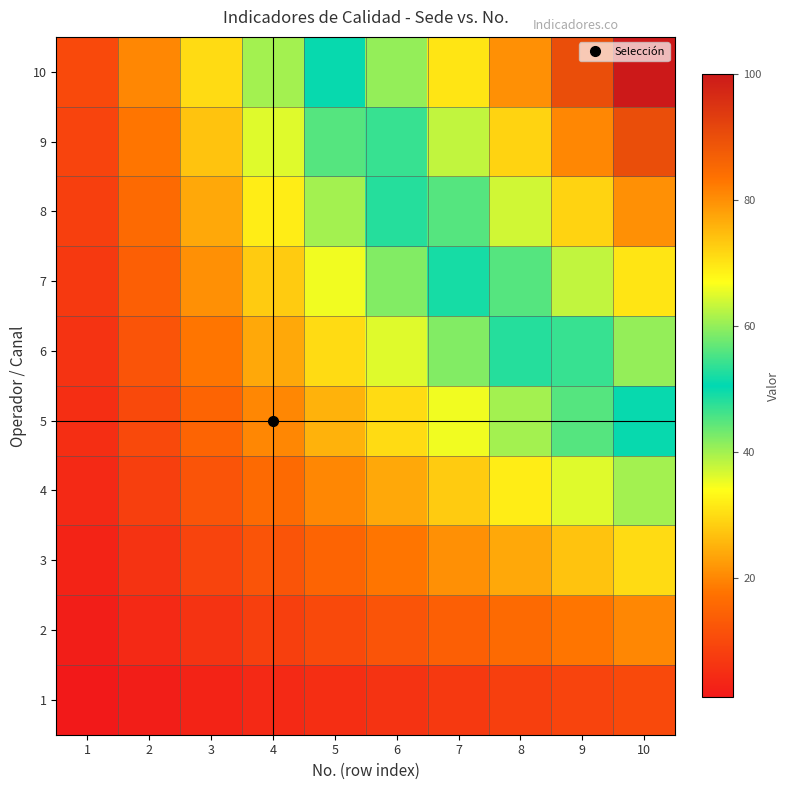

List the series in order of their peak value, lowest first.

1, 2, 3, 4, 5, 6, 7, 8, 9, 10